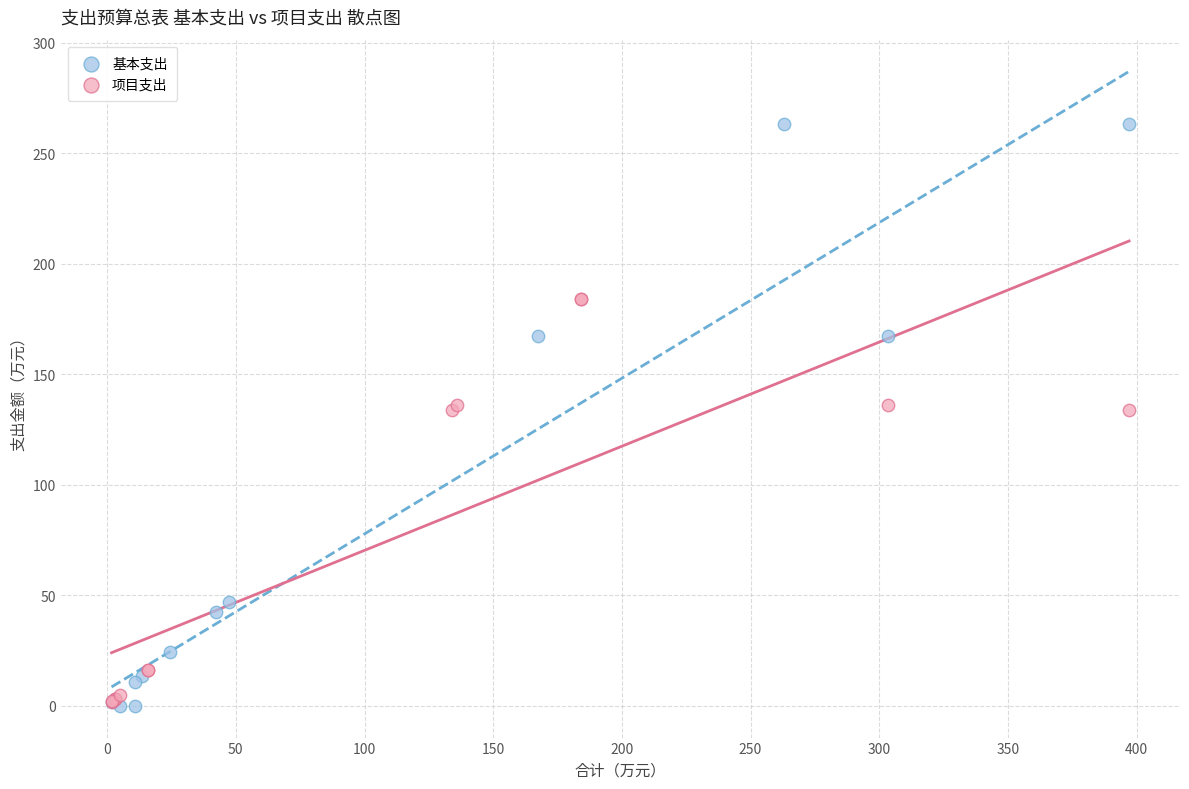

Which series has the widest spread of Y values?

基本支出